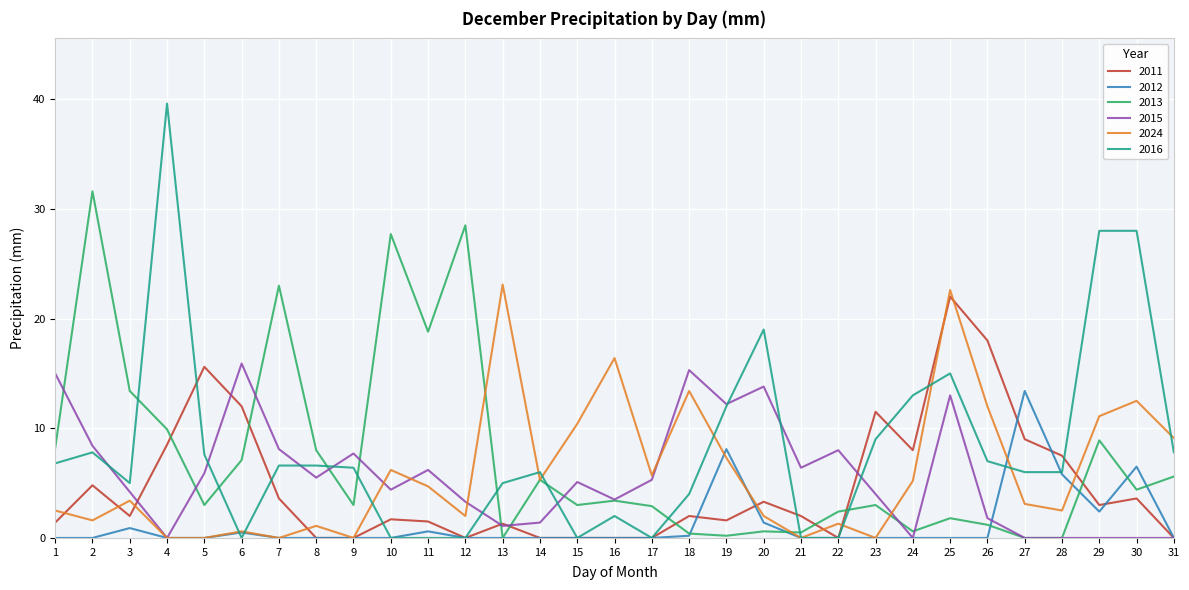

How many lines are shown in the chart?

6